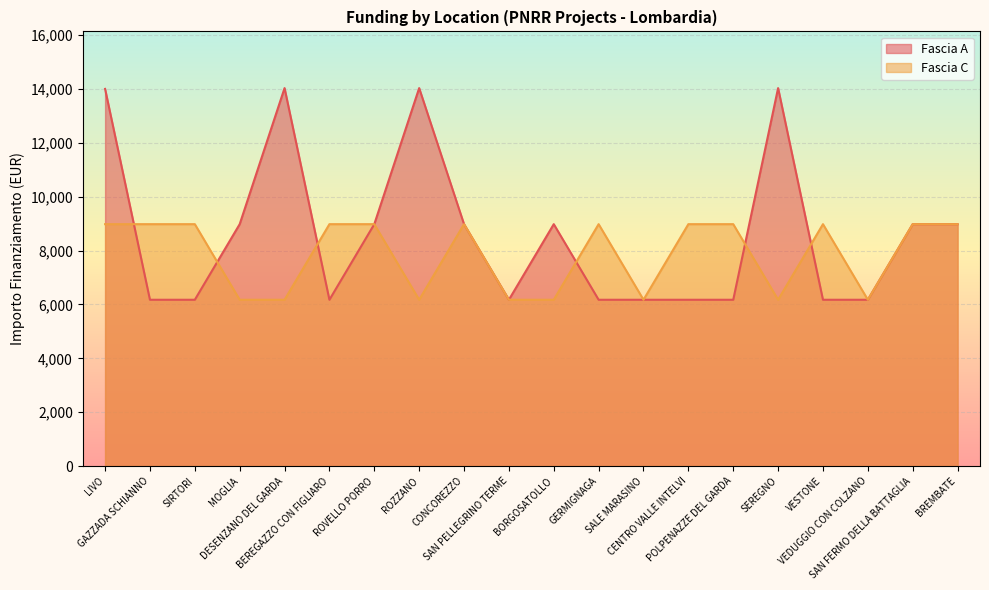

Rank the categories by Fascia A value from lowest to highest.

GAZZADA SCHIANNO, SIRTORI, BEREGAZZO CON FIGLIARO, SAN PELLEGRINO TERME, GERMIGNAGA, SALE MARASINO, CENTRO VALLE INTELVI, POLPENAZZE DEL GARDA, VESTONE, VEDUGGIO CON COLZANO, MOGLIA, ROVELLO PORRO, CONCOREZZO, BORGOSATOLLO, SAN FERMO DELLA BATTAGLIA, BREMBATE, LIVO, DESENZANO DEL GARDA, ROZZANO, SEREGNO